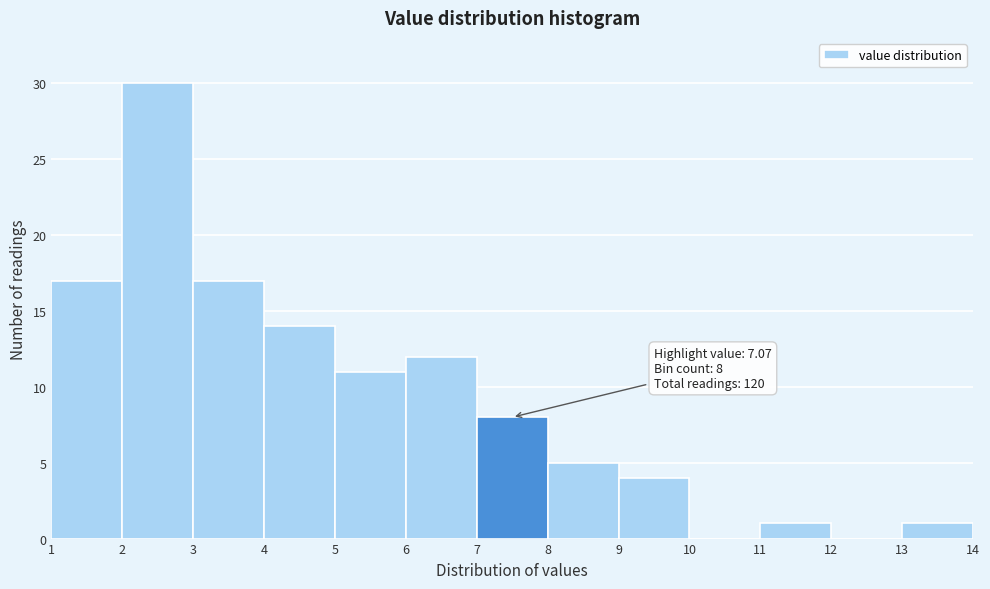

Over which range of the x-axis is the bar tallest?

2 to 3